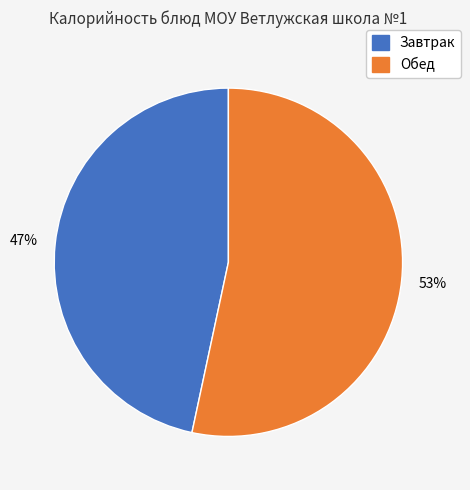

Does any single category account for the majority?

Yes